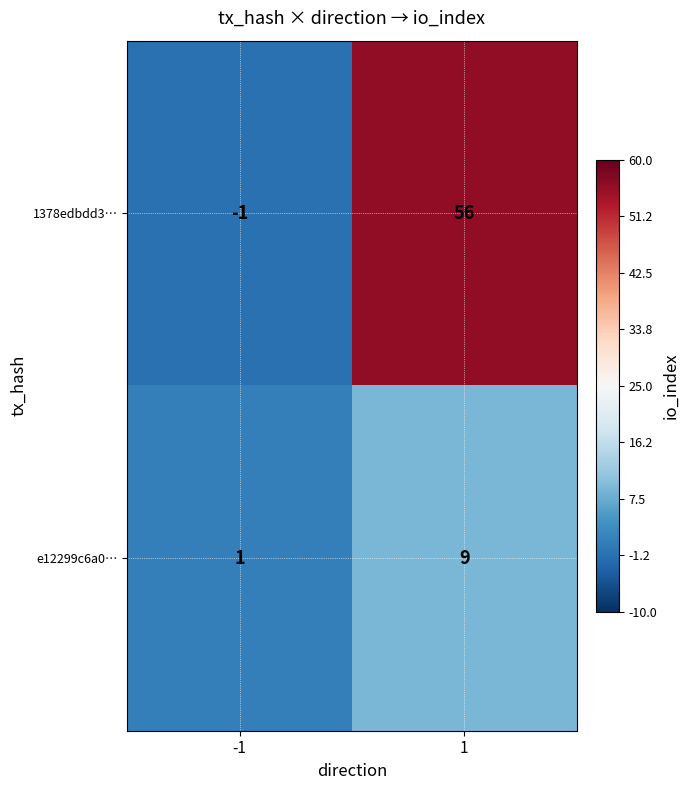

Which series has the largest range (max minus min)?

1378edbdd3…